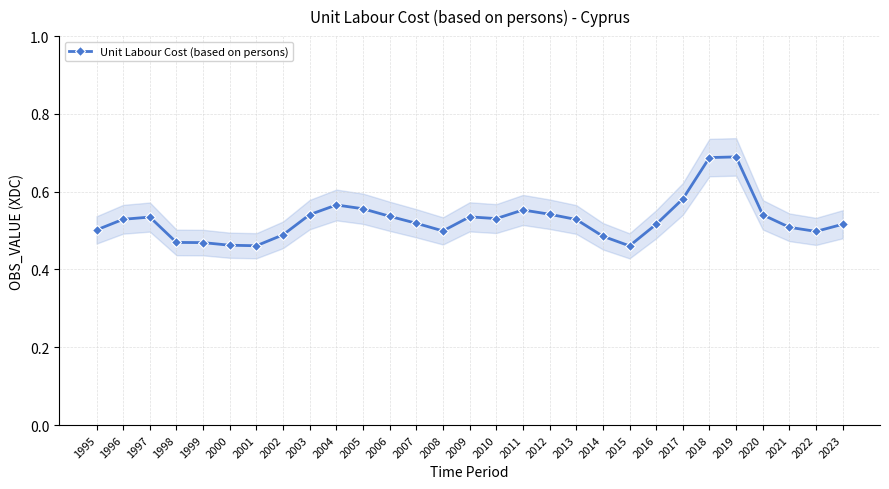

What is the maximum value shown in the chart?

0.7